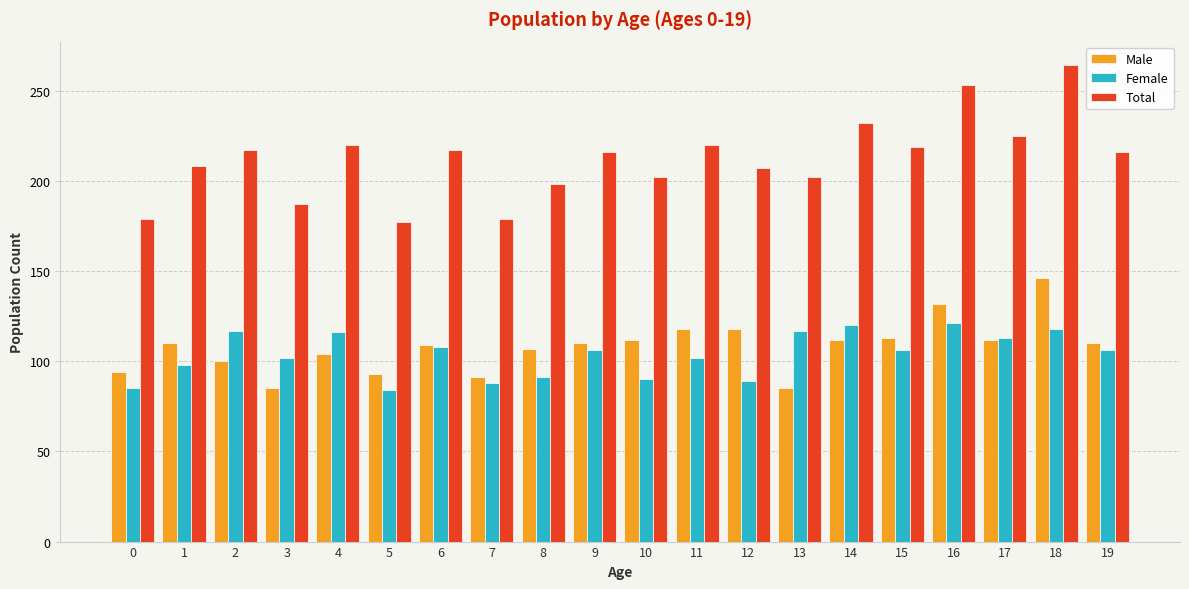

What are all the series names shown in the legend?

Male, Female, Total